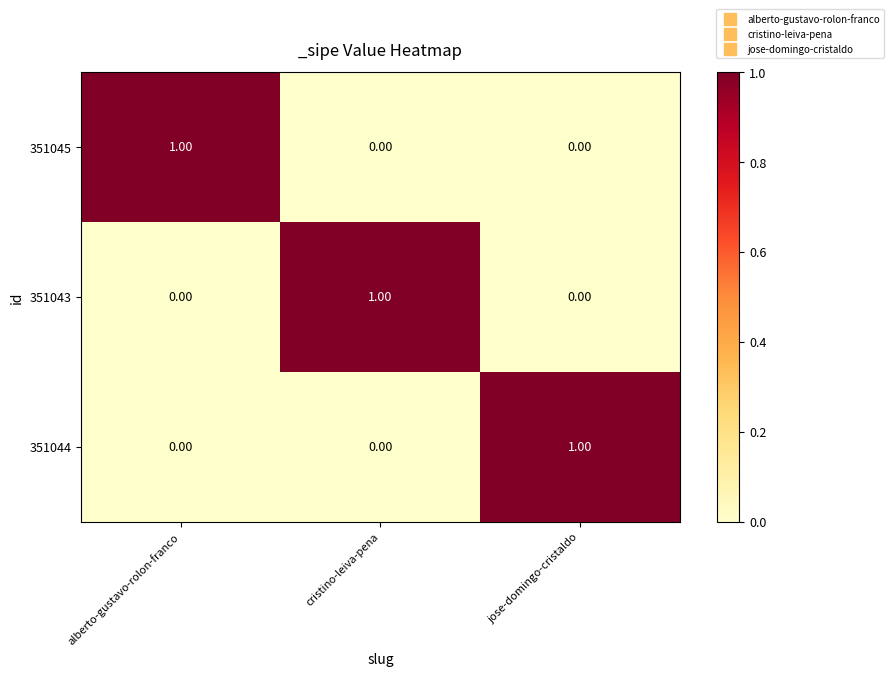

At how many categories does at least one series exceed 0?

3